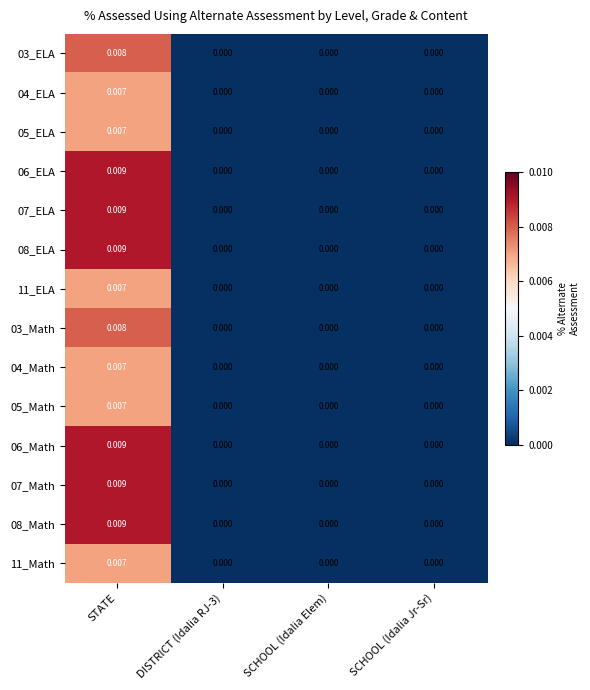

At which label does 08_Math reach its peak?

STATE